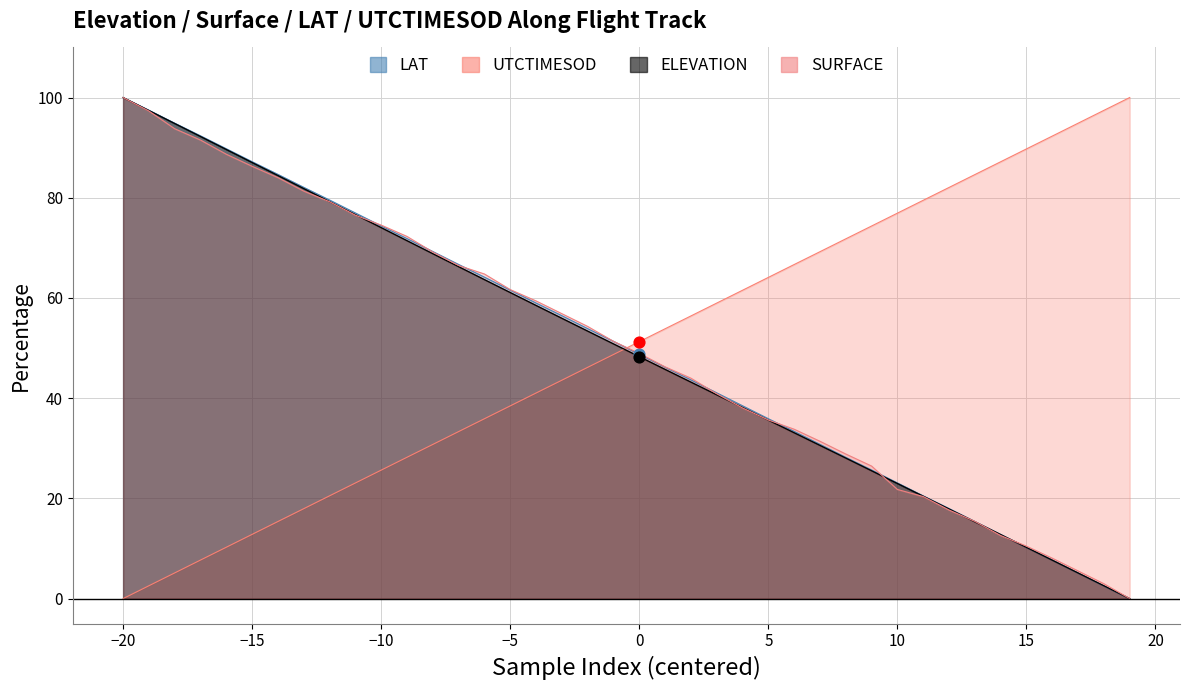

Is the value of elevation at 37 greater than the value of utctimesod at 20?

No